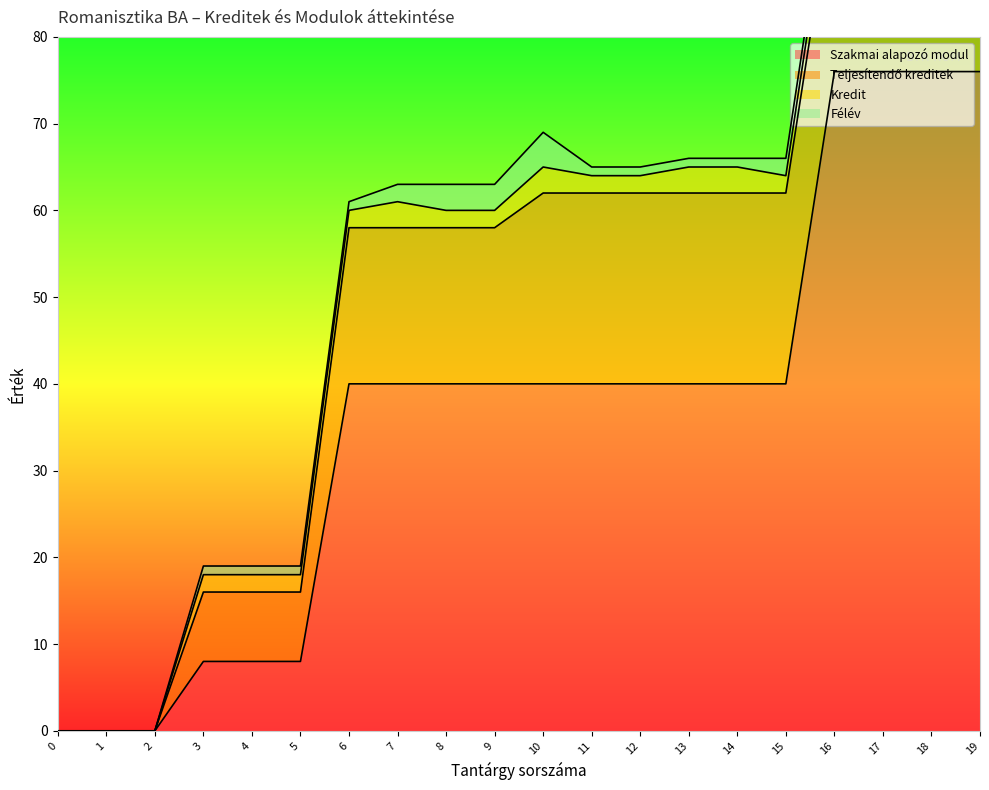

How many interior local peaks does the Félév series have?

1